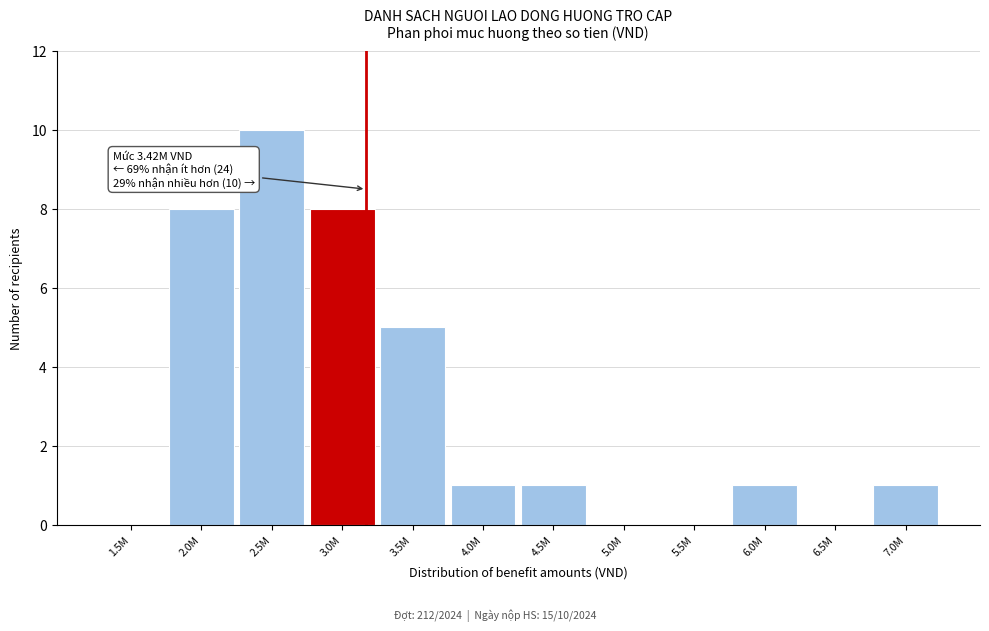

Reading left to right, extract all data points from this chart.

1.5M=0	2.0M=8	2.5M=10	3.0M=8	3.5M=5	4.0M=1	4.5M=1	5.0M=0	5.5M=0	6.0M=1	6.5M=0	7.0M=1